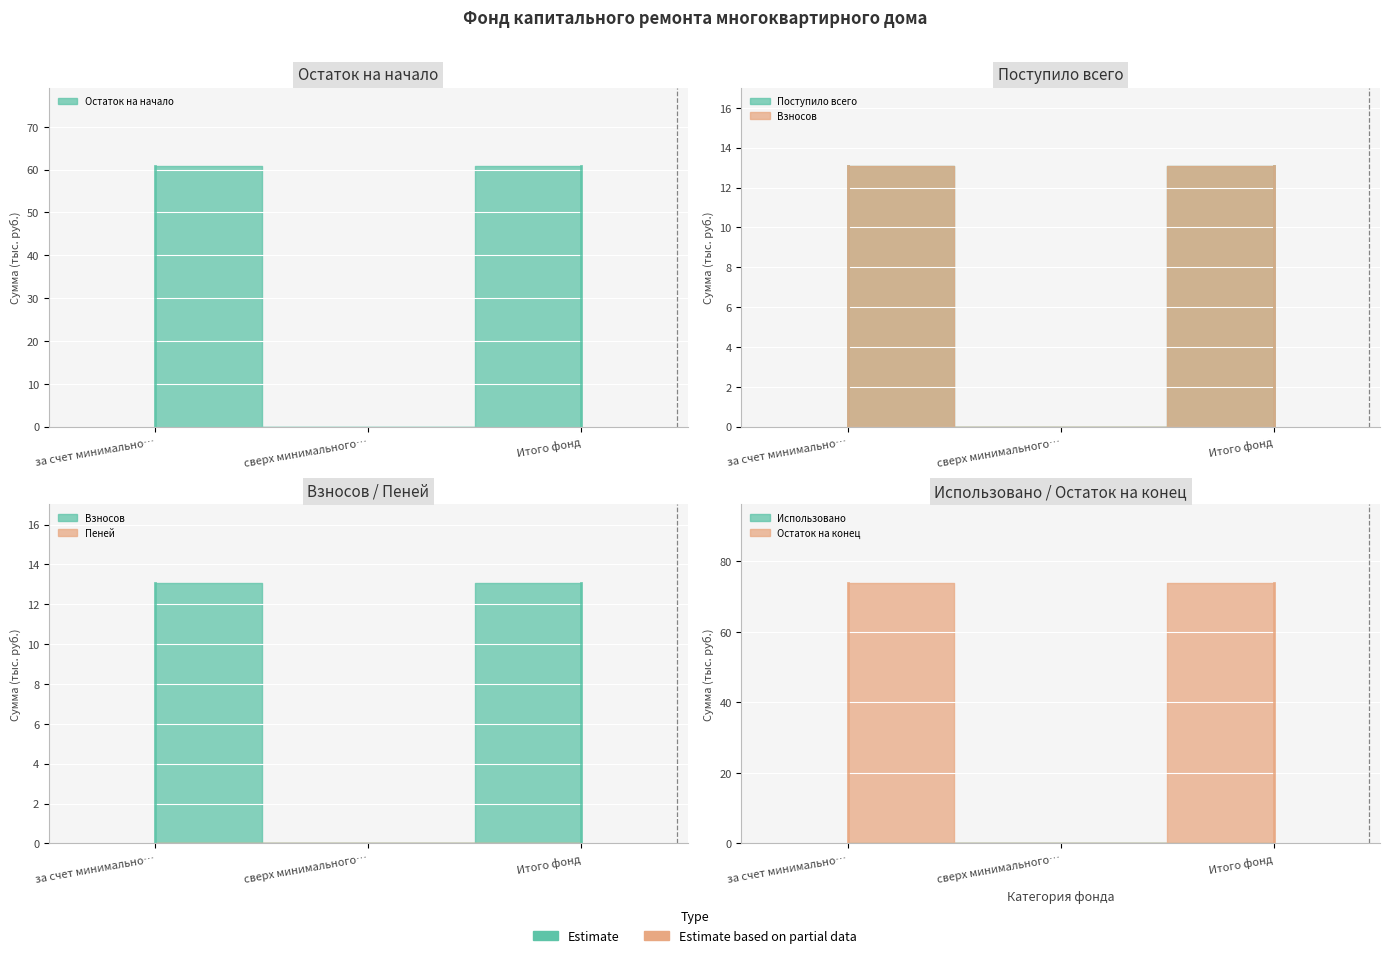

Is the value of Остаток на конец at сверх минимального размера взноса greater than the value of Остаток на начало at за счет минимального взноса?

No